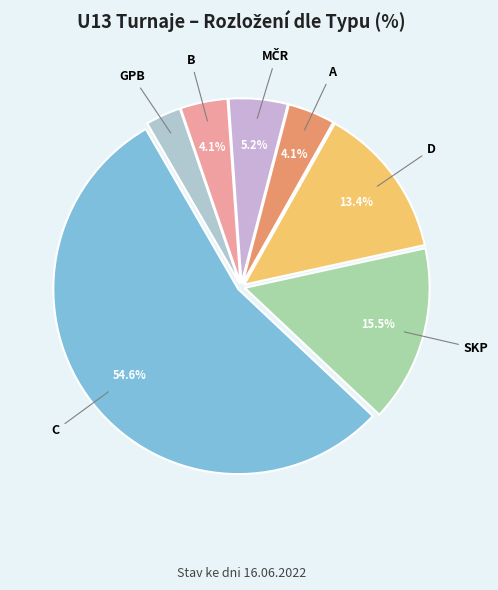

What is the majority slice?

C